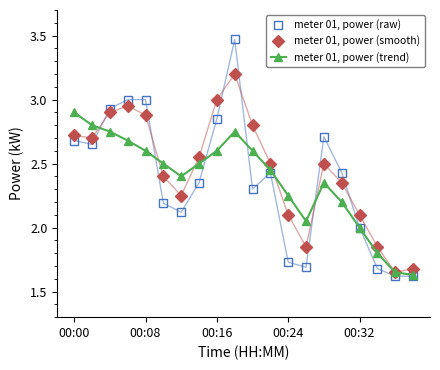

True or false: meter 01, power (raw) has more than 1 points higher than both neighbors.

True